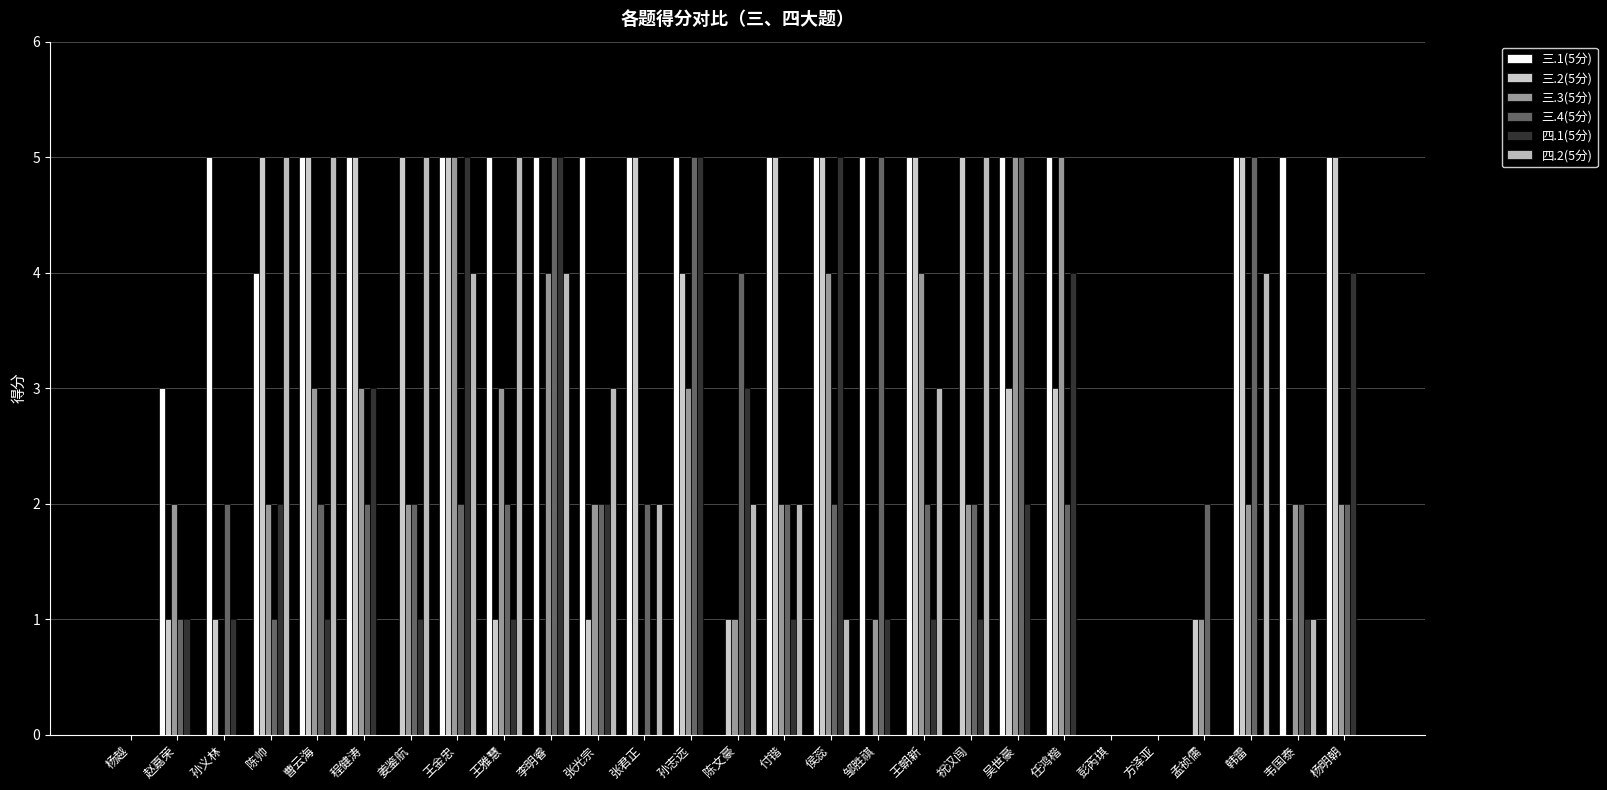

The 三.4(5分) series shows 1 at 王朝新. True or false?

False